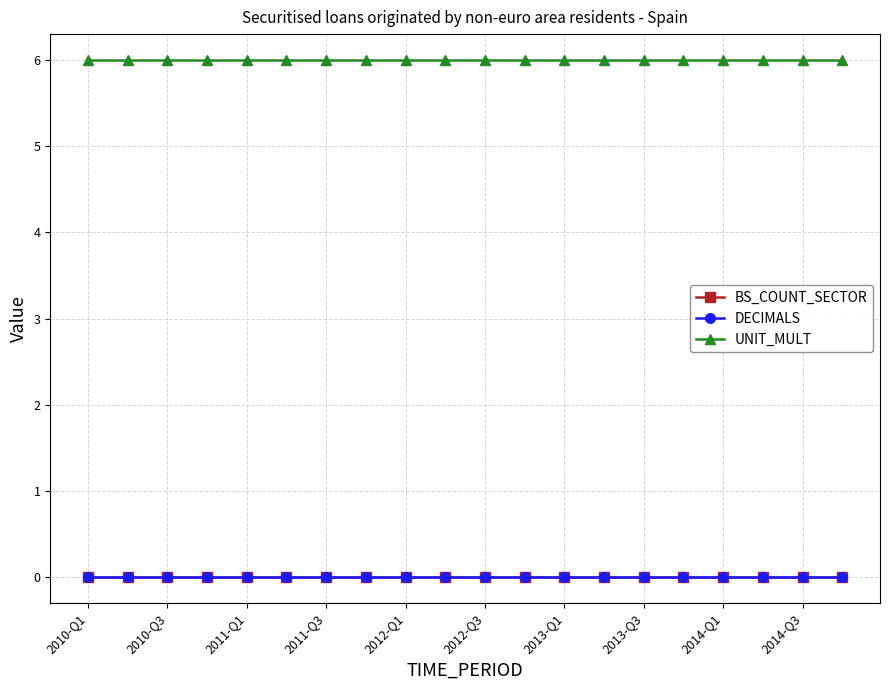

Does the chart have visible grid lines?

Yes